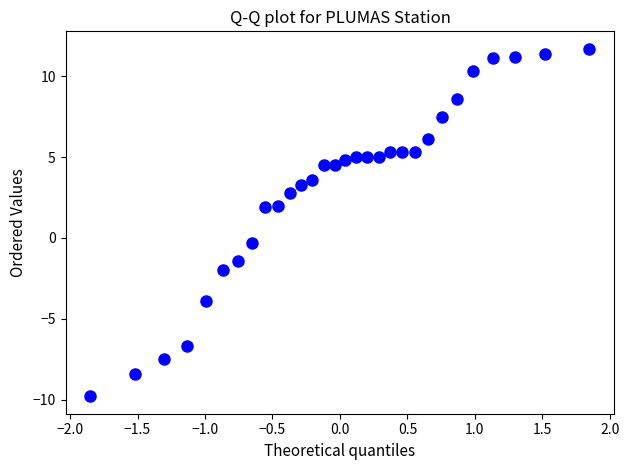

What is the range of X values (max minus min)?

3.7